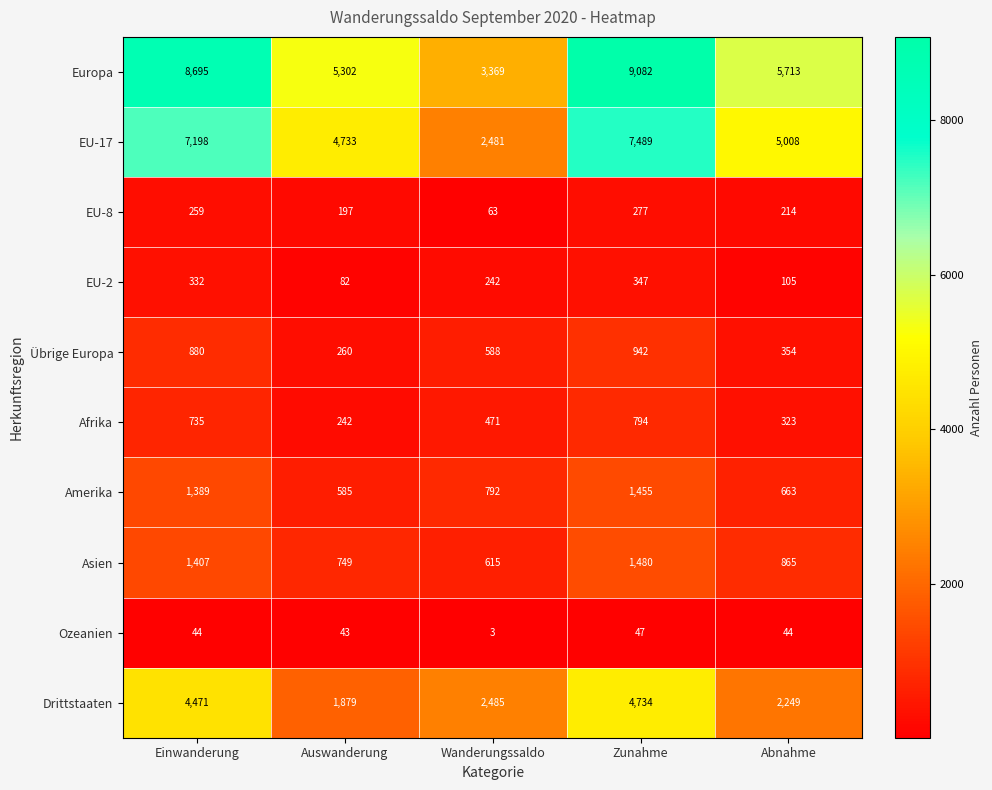

True or false: EU-2 has a value of 50 at Abnahme.

False